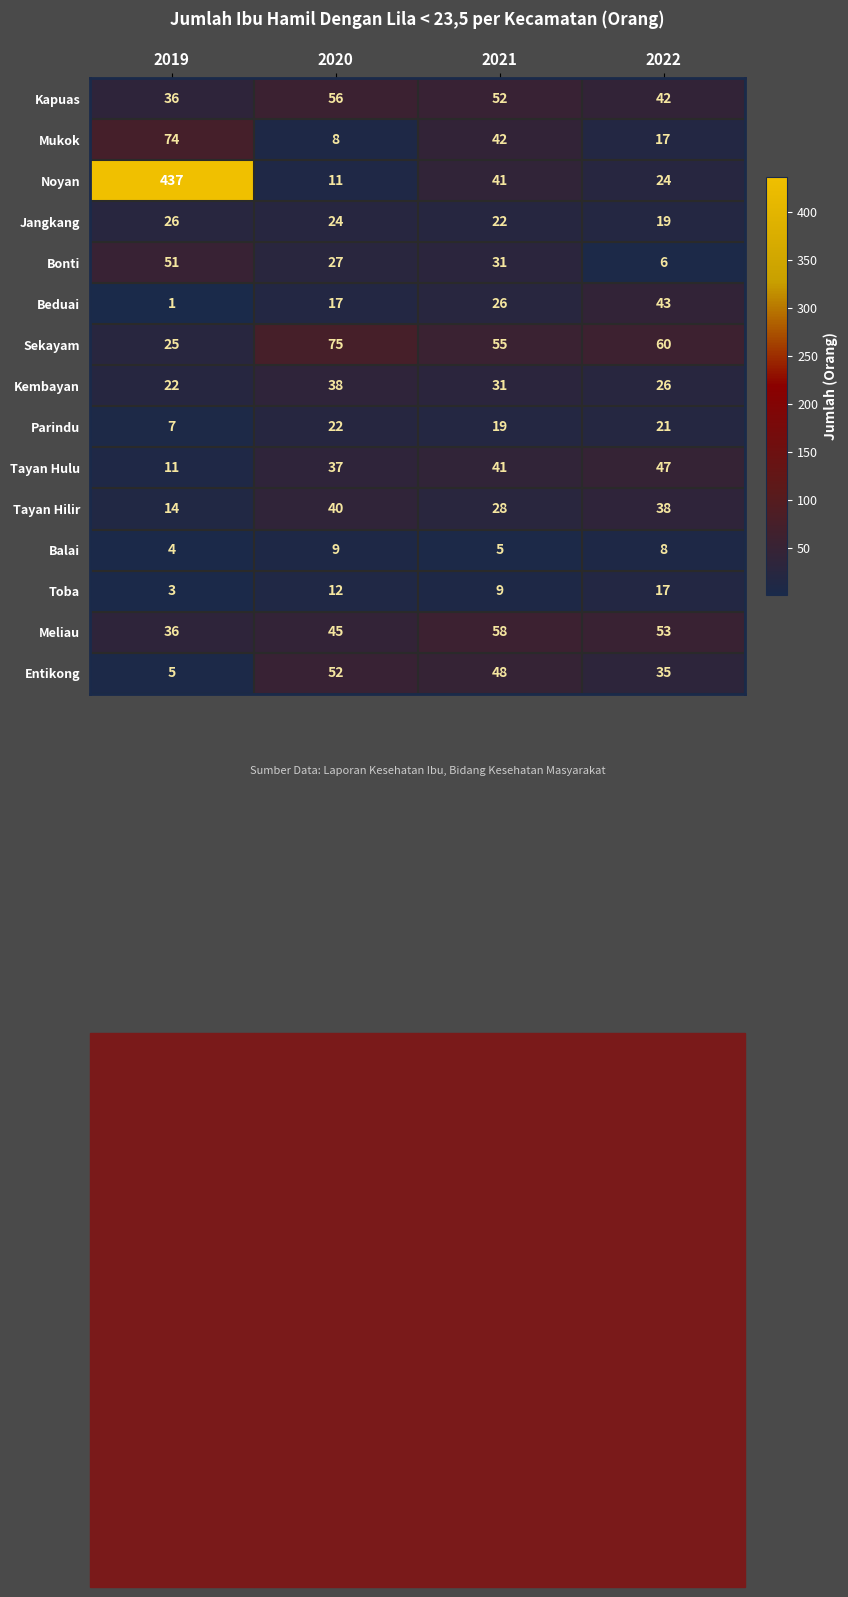

What is the average value of the Kembayan series?

29